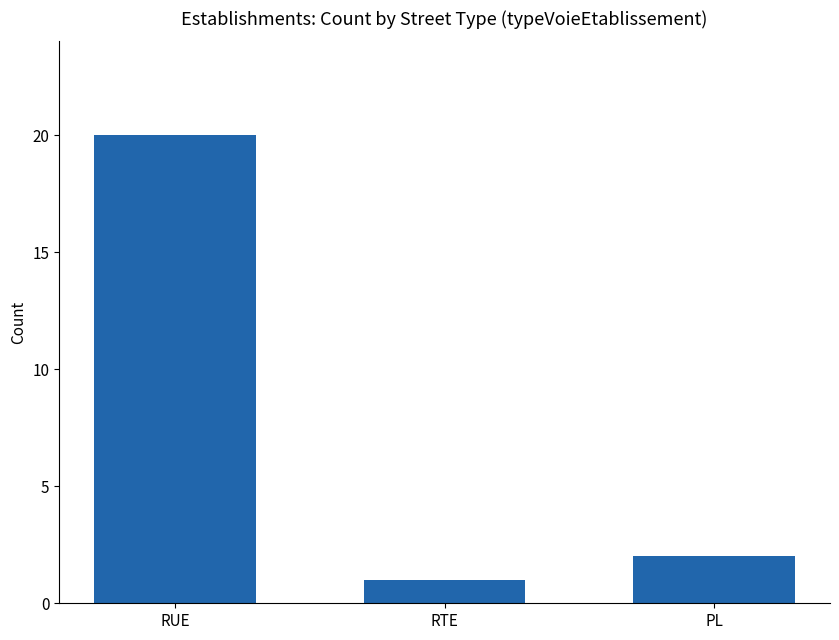

What is the sum of all values?

23